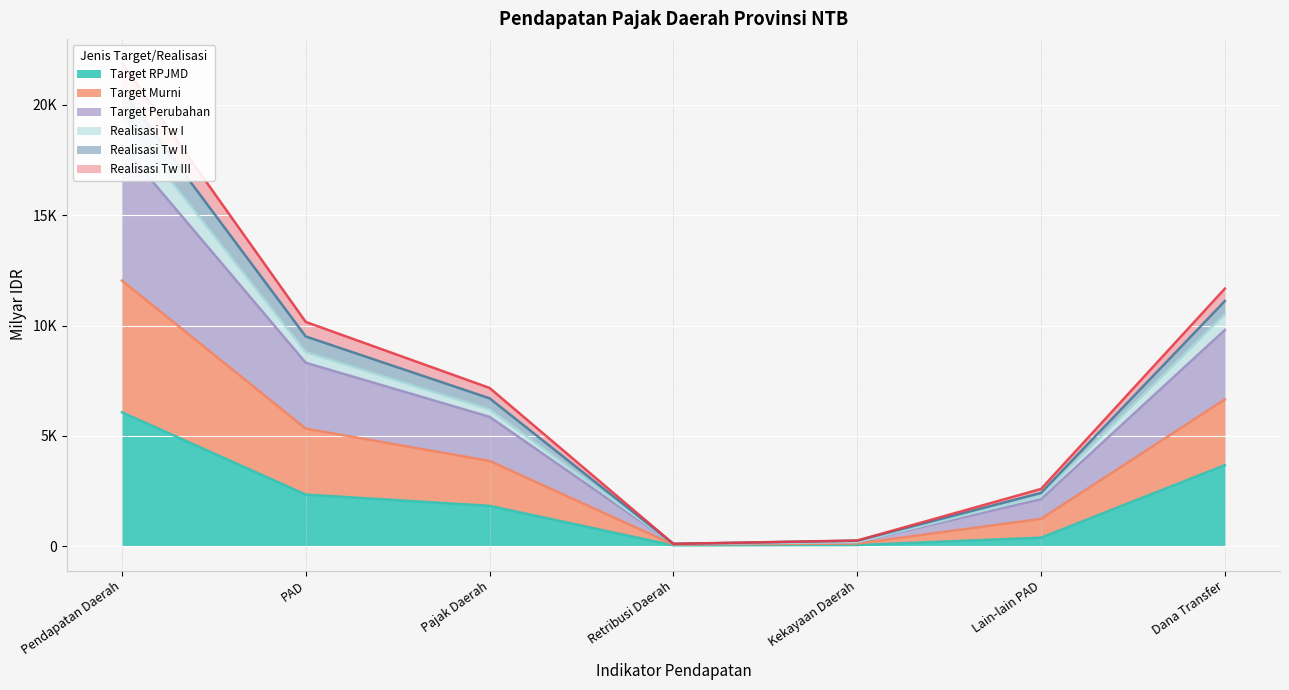

What value does the Realisasi Tw I series have at Kekayaan Daerah?

130.9